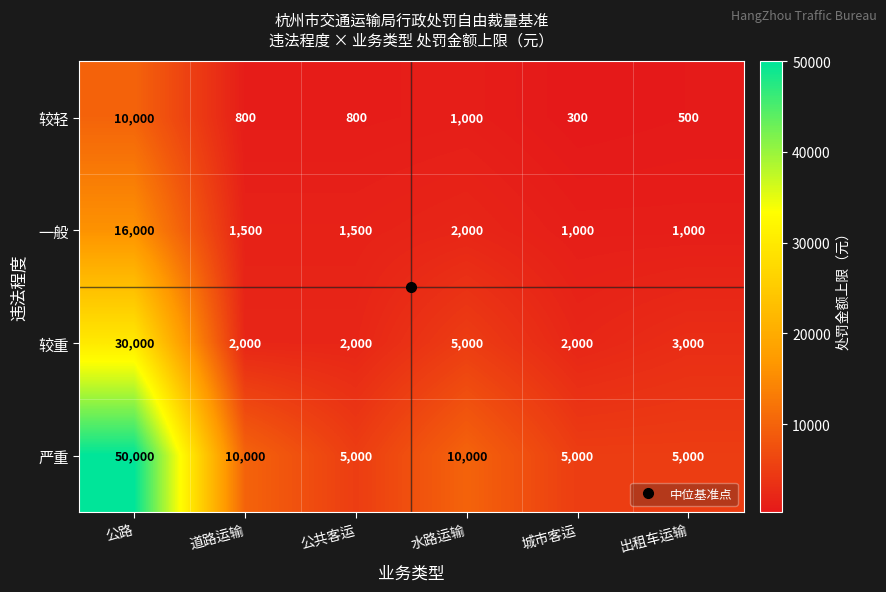

What is the sum of the 一般 values at 公共客运 and 城市客运?

2500